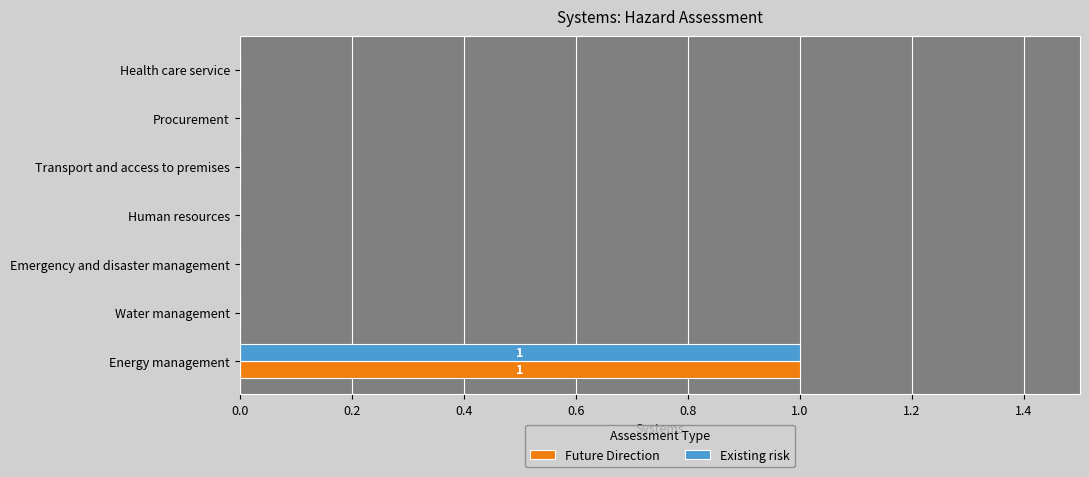

The value of Existing risk at Health care service is -1. True or false?

False